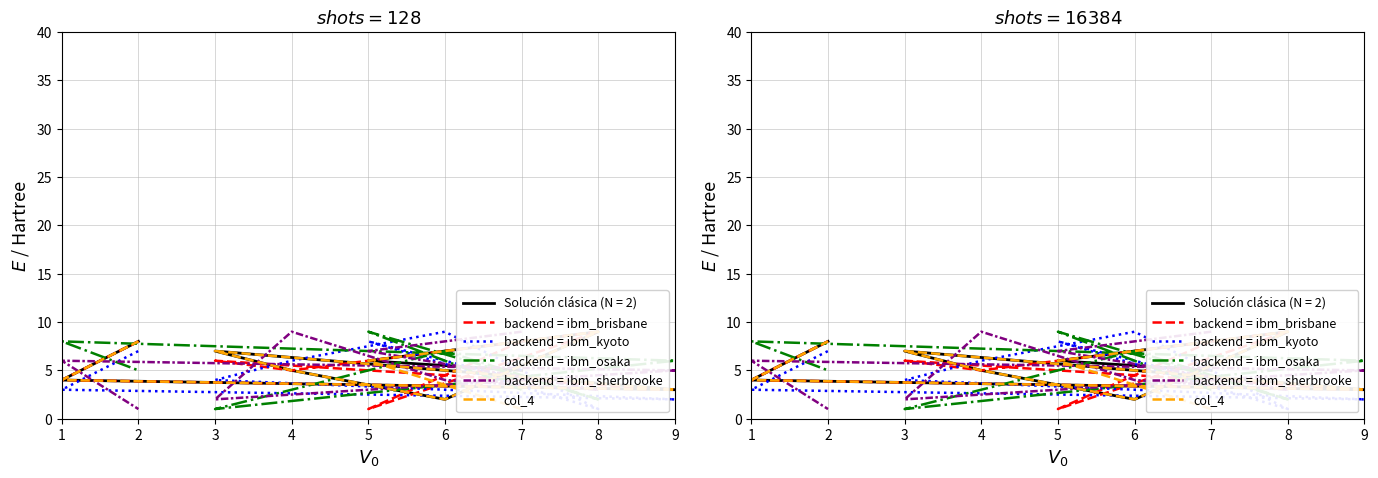

Where is col_4 nearest to the value 5?

4